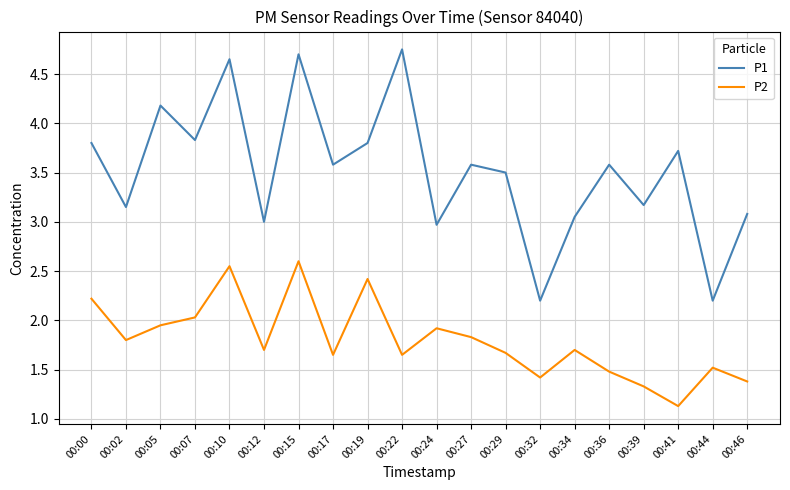

Which series has the largest total across all categories?

P1